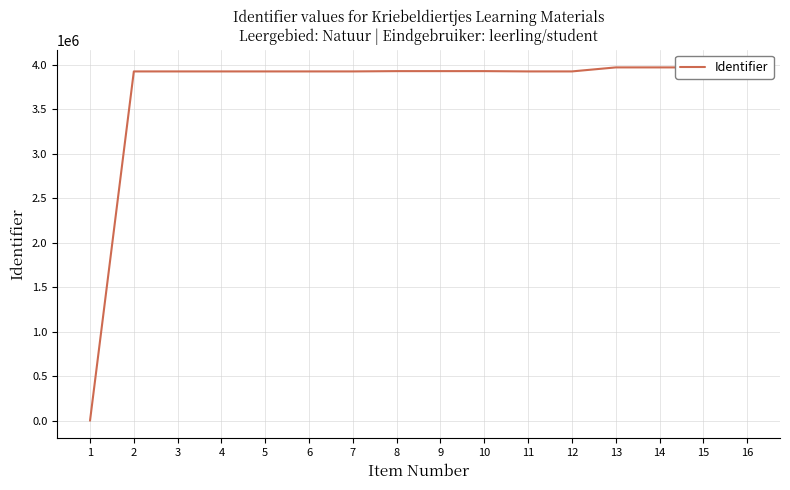

Rank the categories by value from lowest to highest.

1, 2, 3, 4, 5, 6, 7, 11, 12, 16, 8, 9, 10, 14, 13, 15